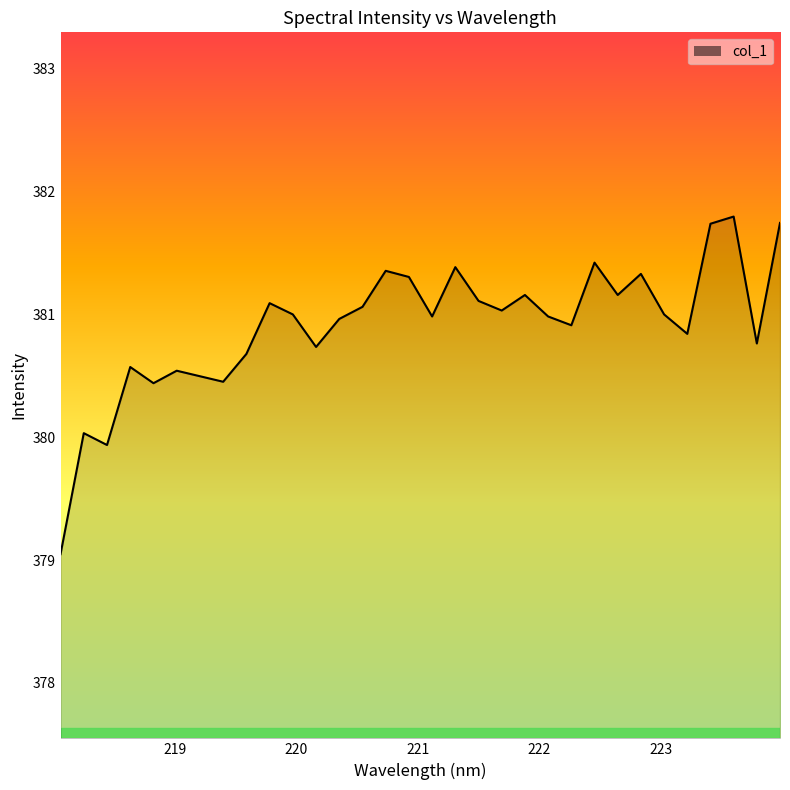

What is the difference between the maximum and second lowest values?

1.9